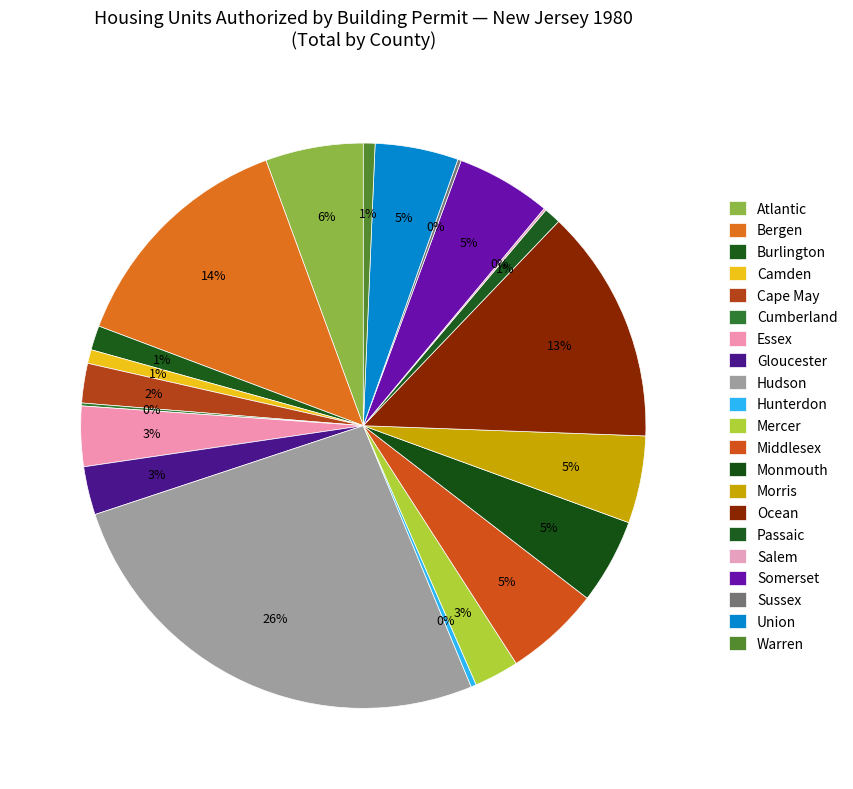

True or false: Warren accounts for 8% of the total.

False